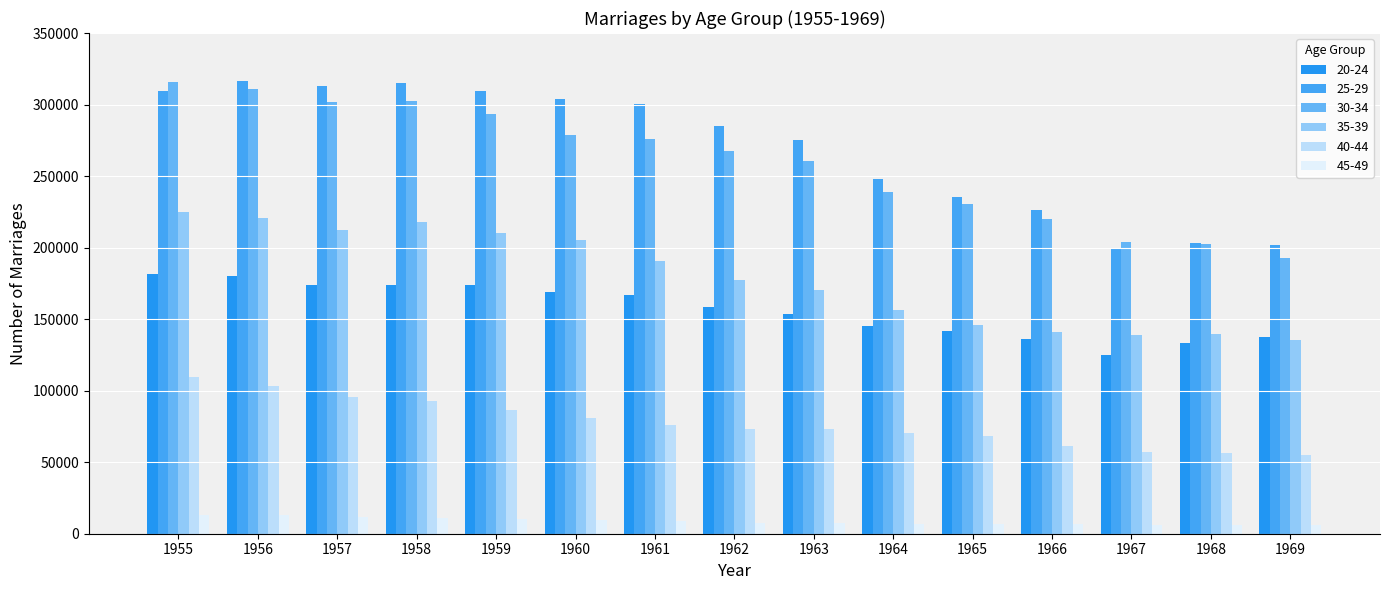

Which series changed the most between 1957 and 1969?

25-29